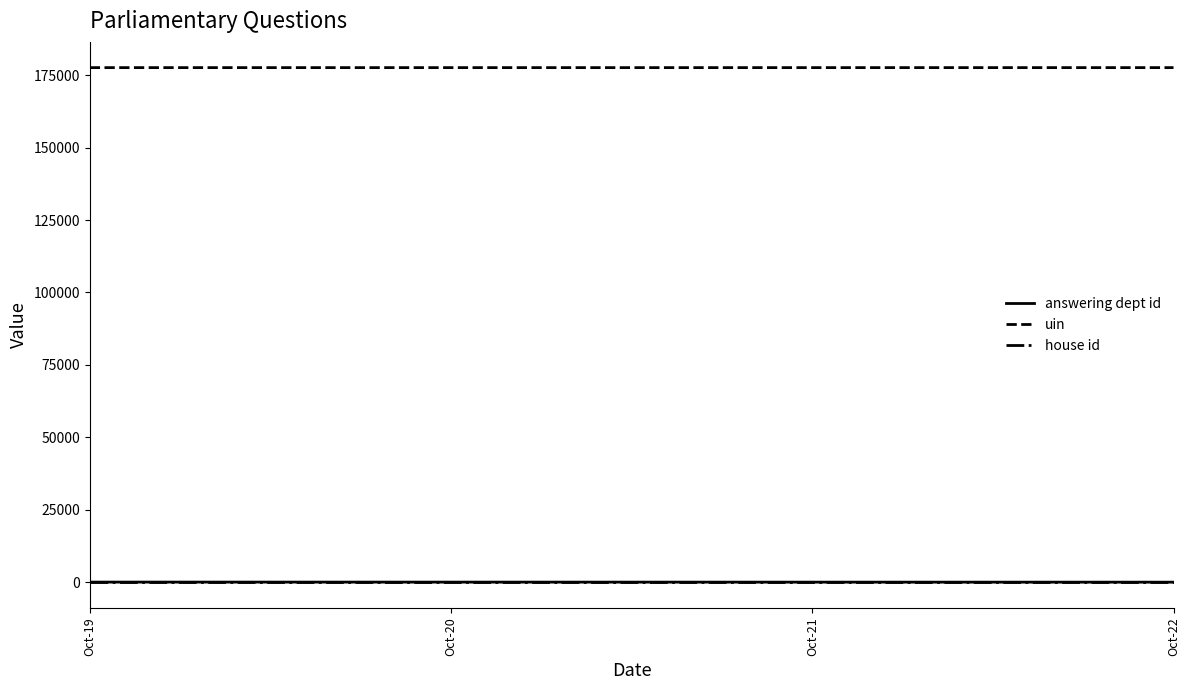

What is the smallest value displayed?

1